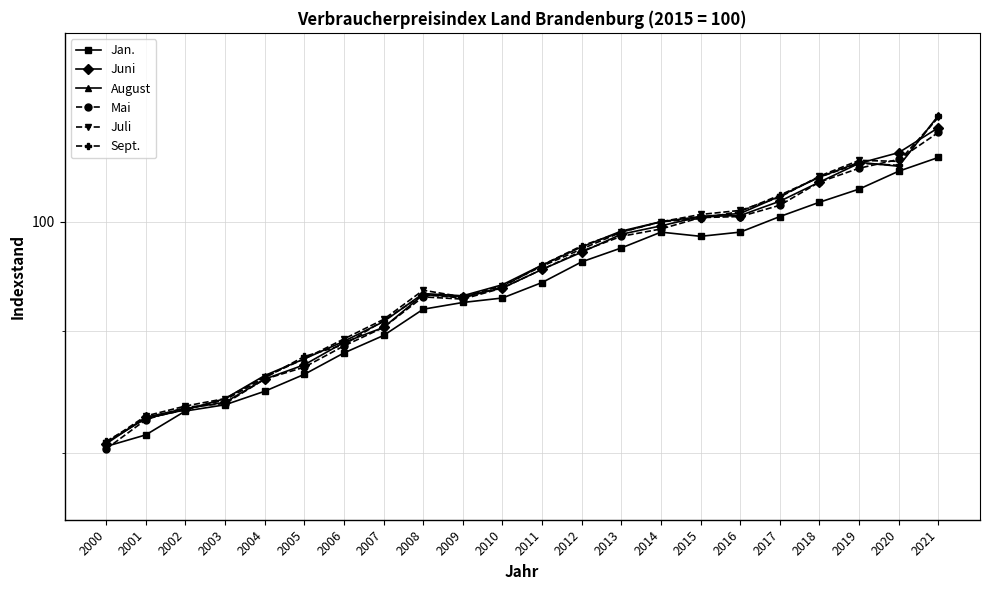

How many lines are shown in the chart?

6